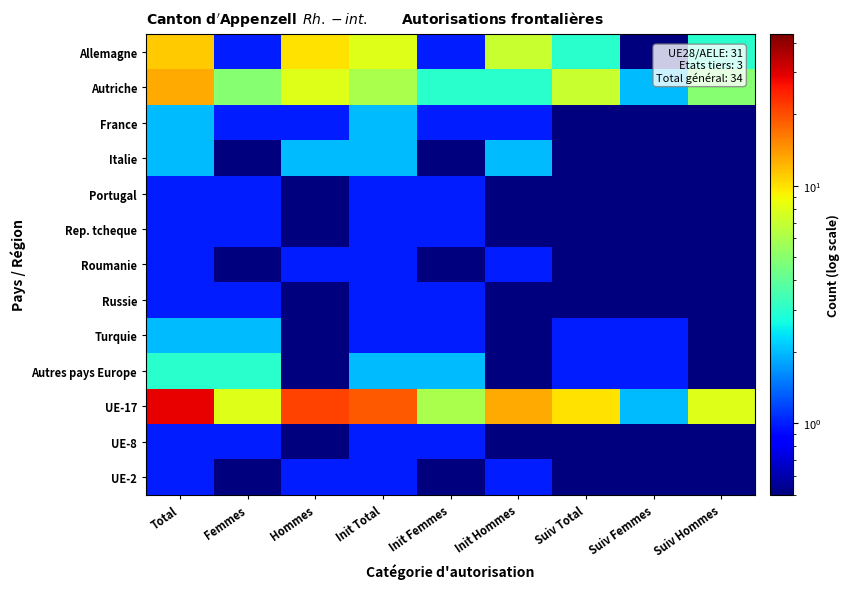

Reading left to right, list all the values displayed in this chart.

Allemagne: Total=11.0	Femmes=1.0	Hommes=10.0	Init Total=8.0	Init Femmes=1.0	Init Hommes=7.0	Suiv Total=3.0	Suiv Femmes=0.1	Suiv Hommes=3.0
Autriche: Total=13.0	Femmes=5.0	Hommes=8.0	Init Total=6.0	Init Femmes=3.0	Init Hommes=3.0	Suiv Total=7.0	Suiv Femmes=2.0	Suiv Hommes=5.0
France: Total=2.0	Femmes=1.0	Hommes=1.0	Init Total=2.0	Init Femmes=1.0	Init Hommes=1.0	Suiv Total=0.1	Suiv Femmes=0.1	Suiv Hommes=0.1
Italie: Total=2.0	Femmes=0.1	Hommes=2.0	Init Total=2.0	Init Femmes=0.1	Init Hommes=2.0	Suiv Total=0.1	Suiv Femmes=0.1	Suiv Hommes=0.1
Portugal: Total=1.0	Femmes=1.0	Hommes=0.1	Init Total=1.0	Init Femmes=1.0	Init Hommes=0.1	Suiv Total=0.1	Suiv Femmes=0.1	Suiv Hommes=0.1
Rep. tcheque: Total=1.0	Femmes=1.0	Hommes=0.1	Init Total=1.0	Init Femmes=1.0	Init Hommes=0.1	Suiv Total=0.1	Suiv Femmes=0.1	Suiv Hommes=0.1
Roumanie: Total=1.0	Femmes=0.1	Hommes=1.0	Init Total=1.0	Init Femmes=0.1	Init Hommes=1.0	Suiv Total=0.1	Suiv Femmes=0.1	Suiv Hommes=0.1
Russie: Total=1.0	Femmes=1.0	Hommes=0.1	Init Total=1.0	Init Femmes=1.0	Init Hommes=0.1	Suiv Total=0.1	Suiv Femmes=0.1	Suiv Hommes=0.1
Turquie: Total=2.0	Femmes=2.0	Hommes=0.1	Init Total=1.0	Init Femmes=1.0	Init Hommes=0.1	Suiv Total=1.0	Suiv Femmes=1.0	Suiv Hommes=0.1
Autres pays Europe: Total=3.0	Femmes=3.0	Hommes=0.1	Init Total=2.0	Init Femmes=2.0	Init Hommes=0.1	Suiv Total=1.0	Suiv Femmes=1.0	Suiv Hommes=0.1
UE-17: Total=29.0	Femmes=8.0	Hommes=21.0	Init Total=19.0	Init Femmes=6.0	Init Hommes=13.0	Suiv Total=10.0	Suiv Femmes=2.0	Suiv Hommes=8.0
UE-8: Total=1.0	Femmes=1.0	Hommes=0.1	Init Total=1.0	Init Femmes=1.0	Init Hommes=0.1	Suiv Total=0.1	Suiv Femmes=0.1	Suiv Hommes=0.1
UE-2: Total=1.0	Femmes=0.1	Hommes=1.0	Init Total=1.0	Init Femmes=0.1	Init Hommes=1.0	Suiv Total=0.1	Suiv Femmes=0.1	Suiv Hommes=0.1